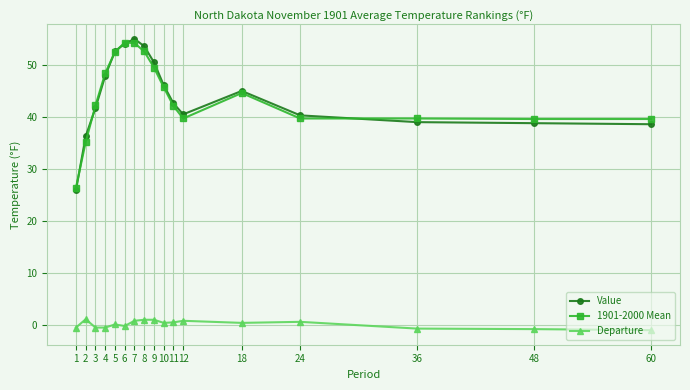

What is the smallest value displayed?

-1.0